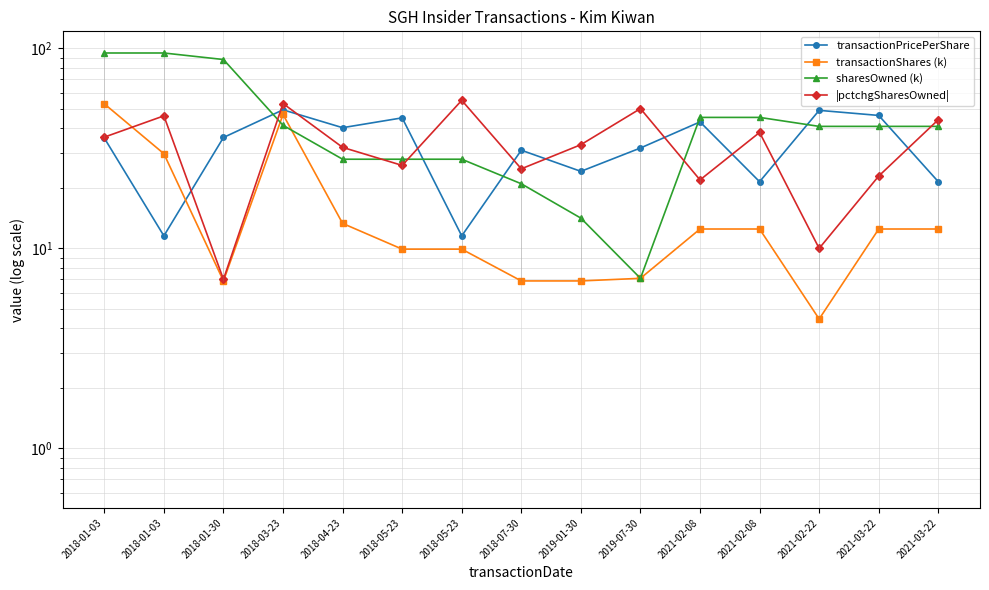

Rank the categories by transactionPricePerShare value from highest to lowest.

2018-03-23, 2021-02-22, 2021-03-22, 2018-05-23, 2021-02-08, 2018-04-23, 2018-01-30, 2018-01-03, 2019-07-30, 2018-07-30, 2019-01-30, 2021-02-08, 2021-03-22, 2018-01-03, 2018-05-23